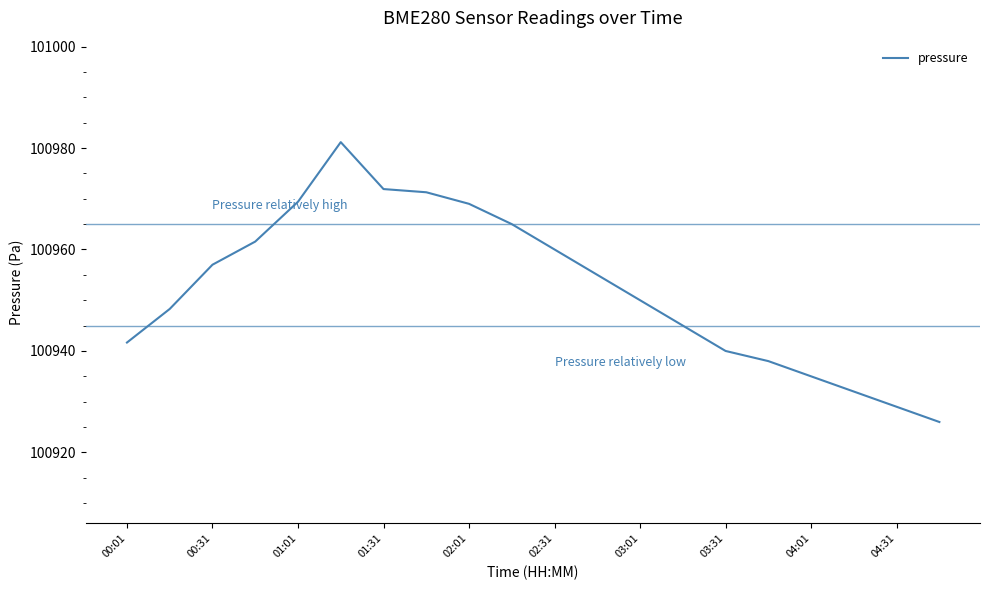

What is the greatest value displayed?

100981.2